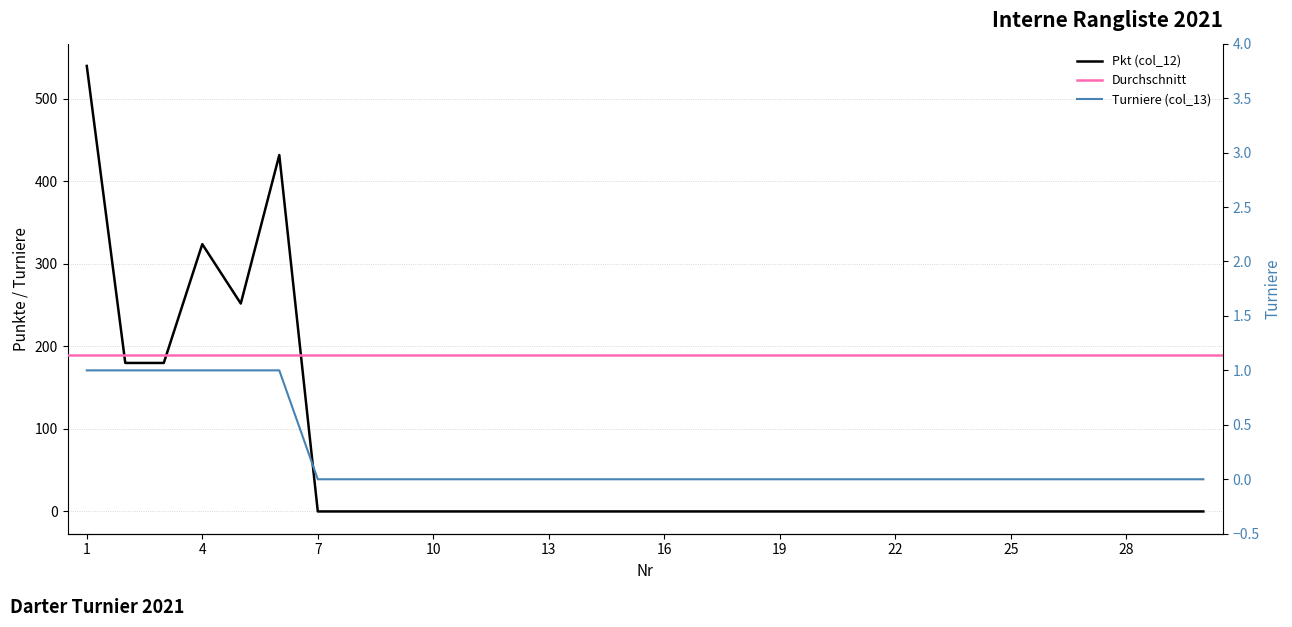

Between 7 and 23, which is larger?

7